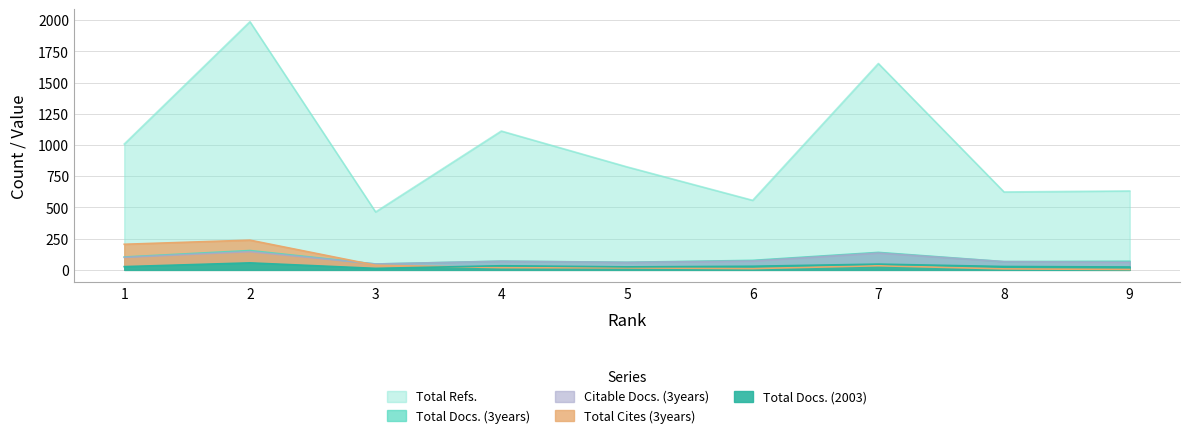

What is the value of the Total Docs. (3years) point at the 5th from the left?

61